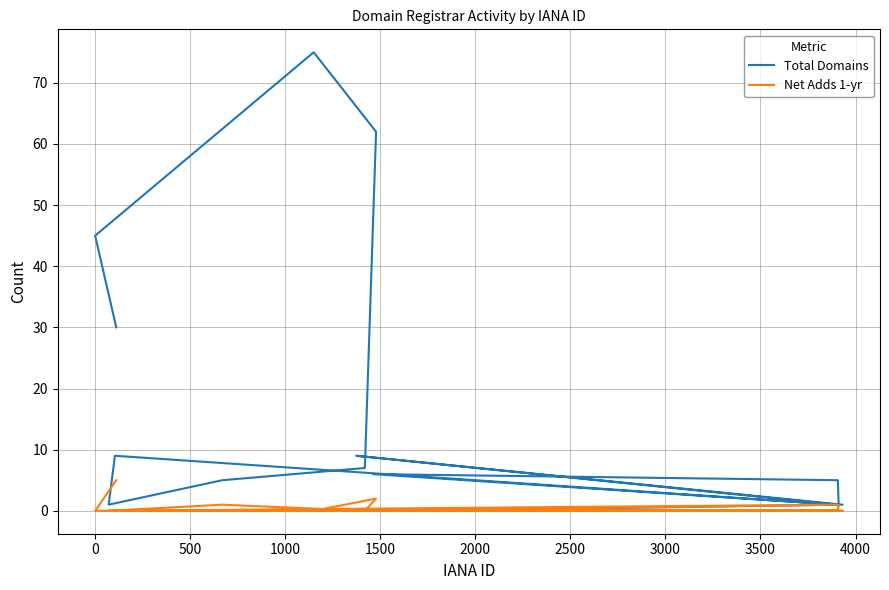

What is the greatest value displayed?

75